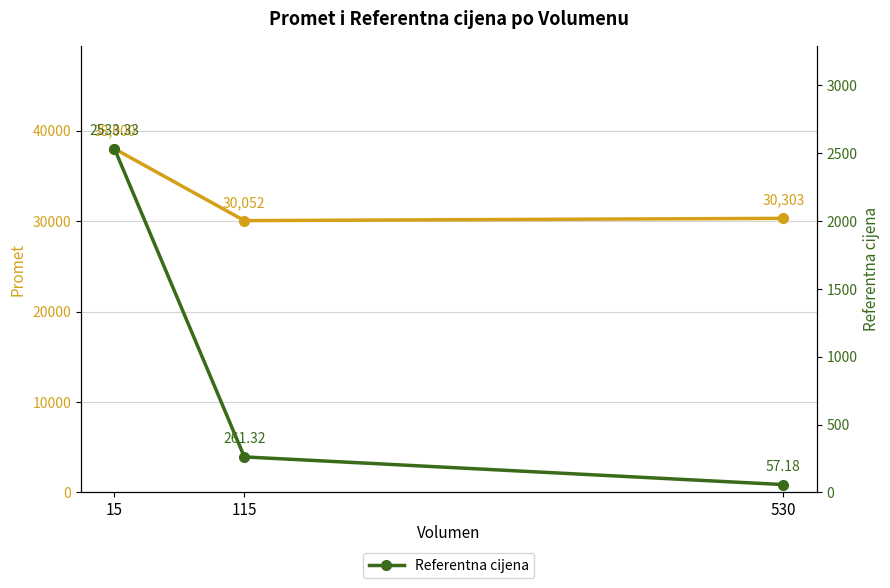

At 530, list the series in order from smallest to largest.

Referentna cijena, Promet